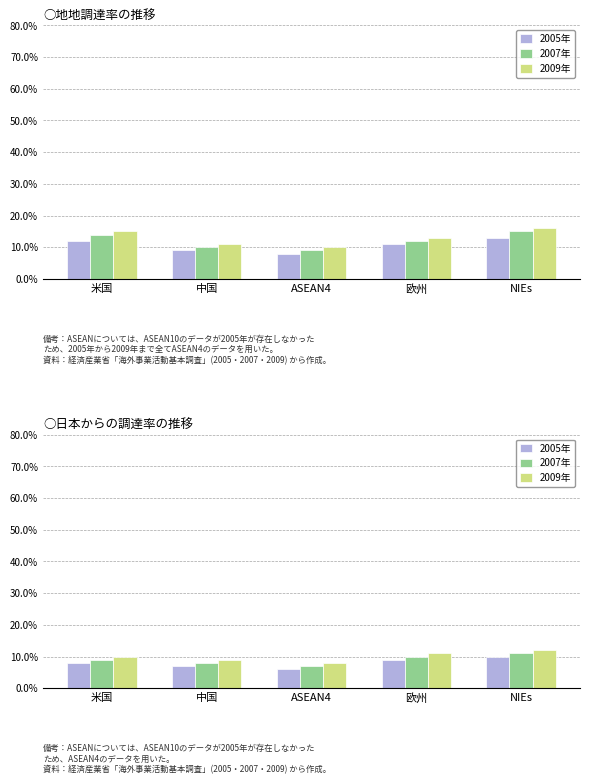

The 2005年 series shows 13 at 米国. True or false?

False